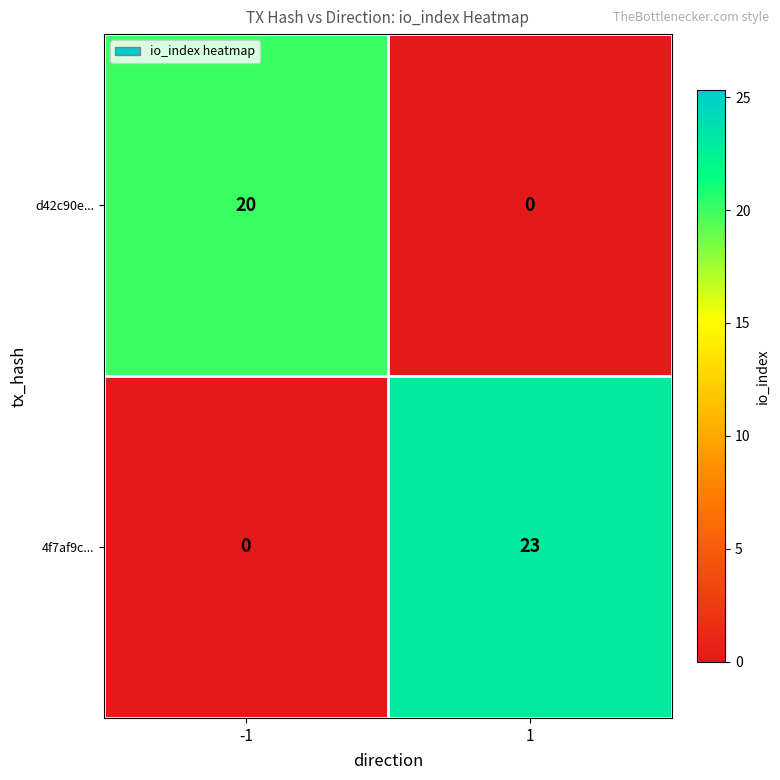

Reading left to right, what are all the values shown in this chart?

d42c90e...: -1=20	1=0
4f7af9c...: -1=0	1=23